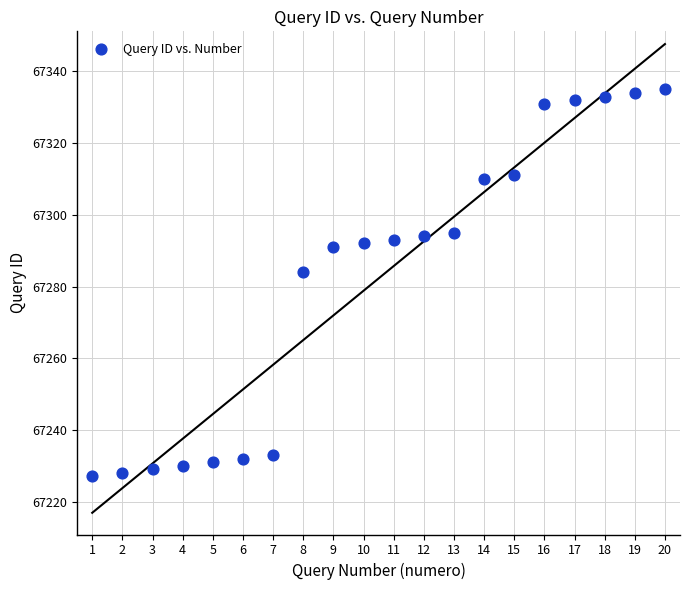

What Y value in the scatter plot is closest to 67281?

67284